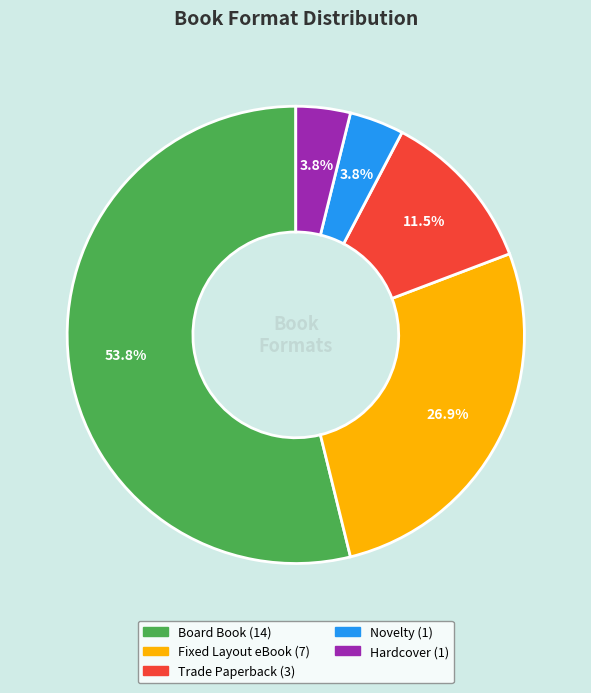

Does Board Book represent more than half of the total?

Yes